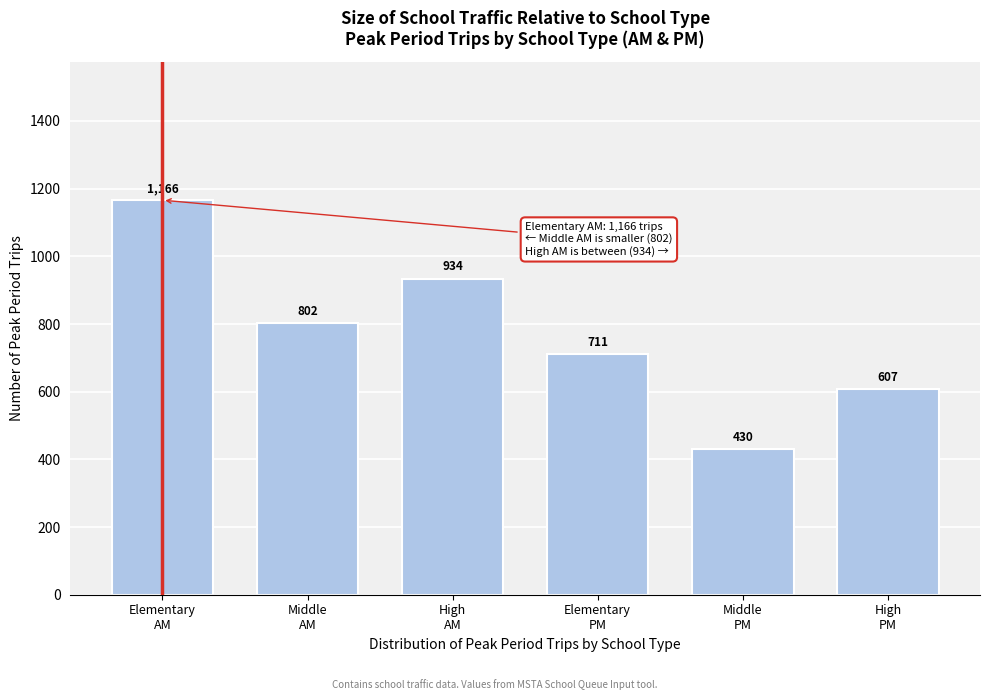

What is the value of the 4th bar from the left?

711.1